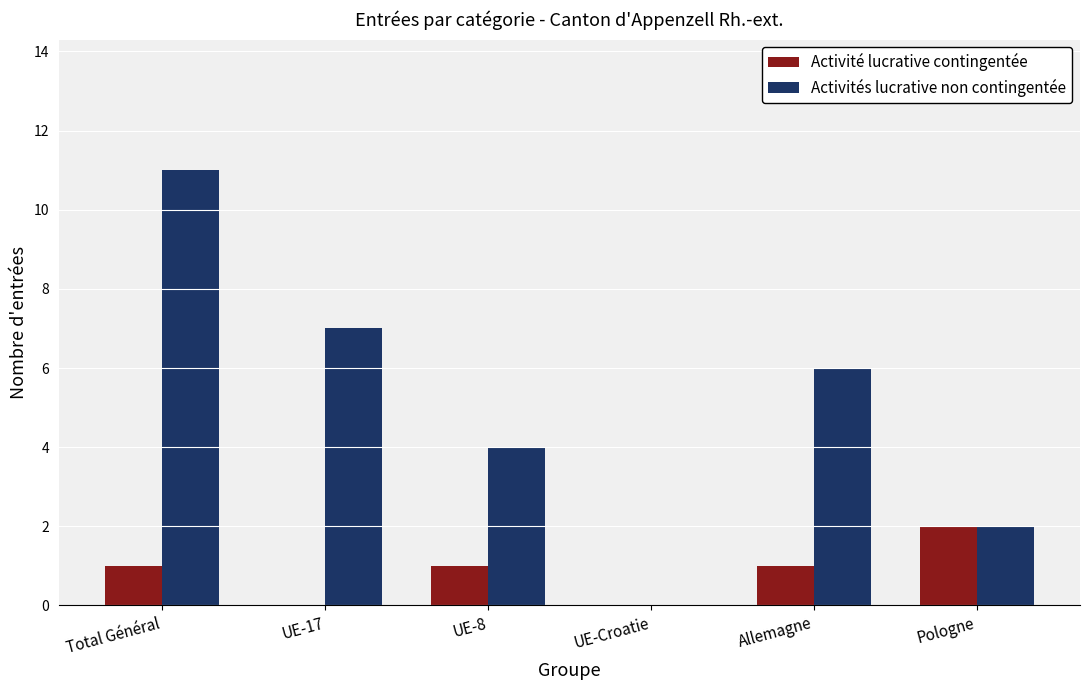

Between UE-17 and UE-8, which series saw the biggest shift?

Activités lucrative non contingentée